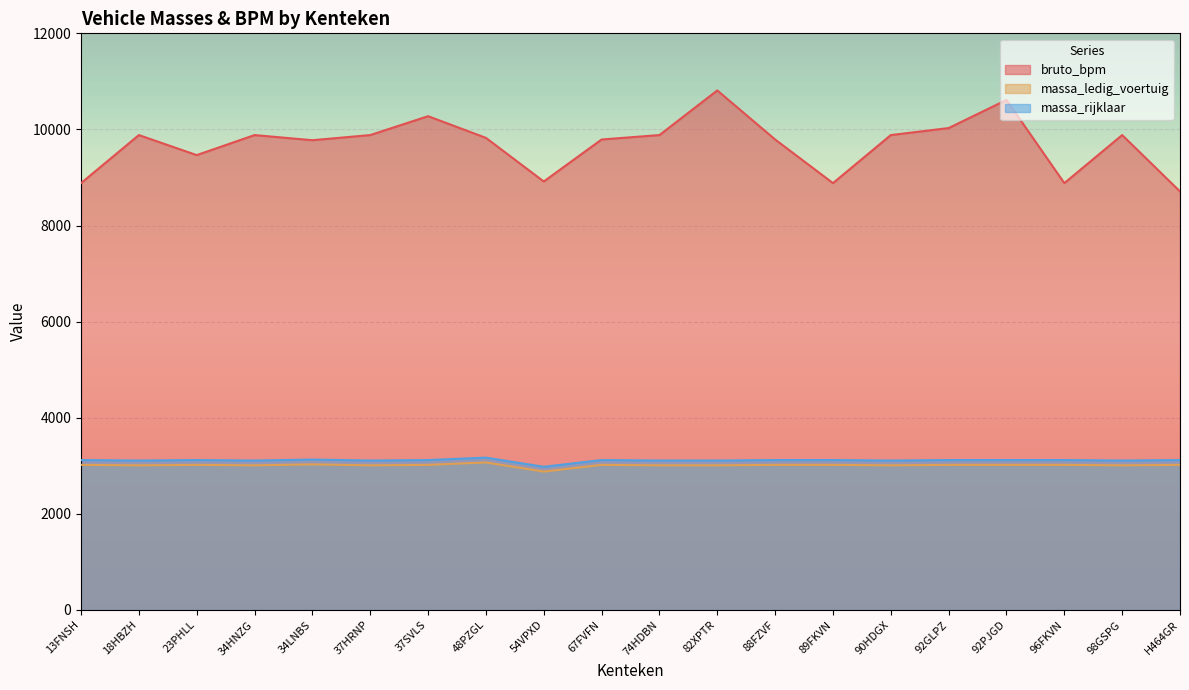

Reading left to right, list all the values displayed in this chart.

bruto_bpm: 8883	9883	9466	9883	9776	9883	10276	9825	8917	9791	9883	10812	9791	8883	9883	10029	10614	8883	9883	8710
massa_ledig_voertuig: 3020	3010	3020	3010	3030	3010	3020	3070	2880	3020	3010	3010	3020	3020	3010	3020	3020	3020	3010	3020
massa_rijklaar: 3120	3110	3120	3110	3130	3110	3120	3170	2980	3120	3110	3110	3120	3120	3110	3120	3120	3120	3110	3120